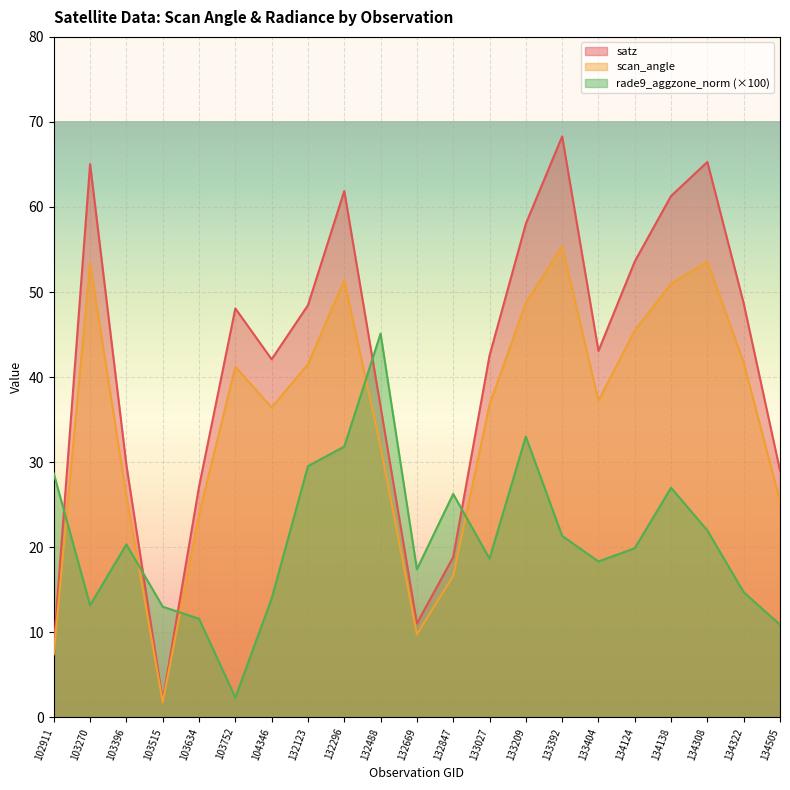

Where is the first local maximum for rade9_aggzone_norm?

103396